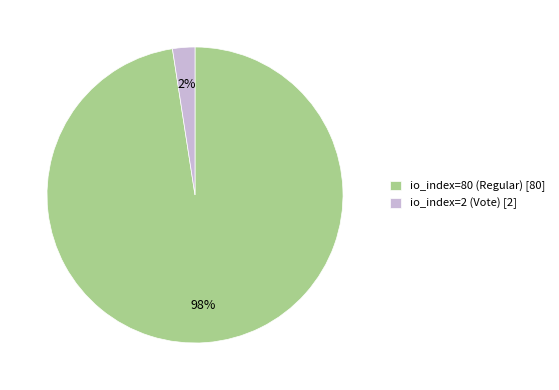

Is it true that io_index=80 (Regular) is 98% of the pie?

True